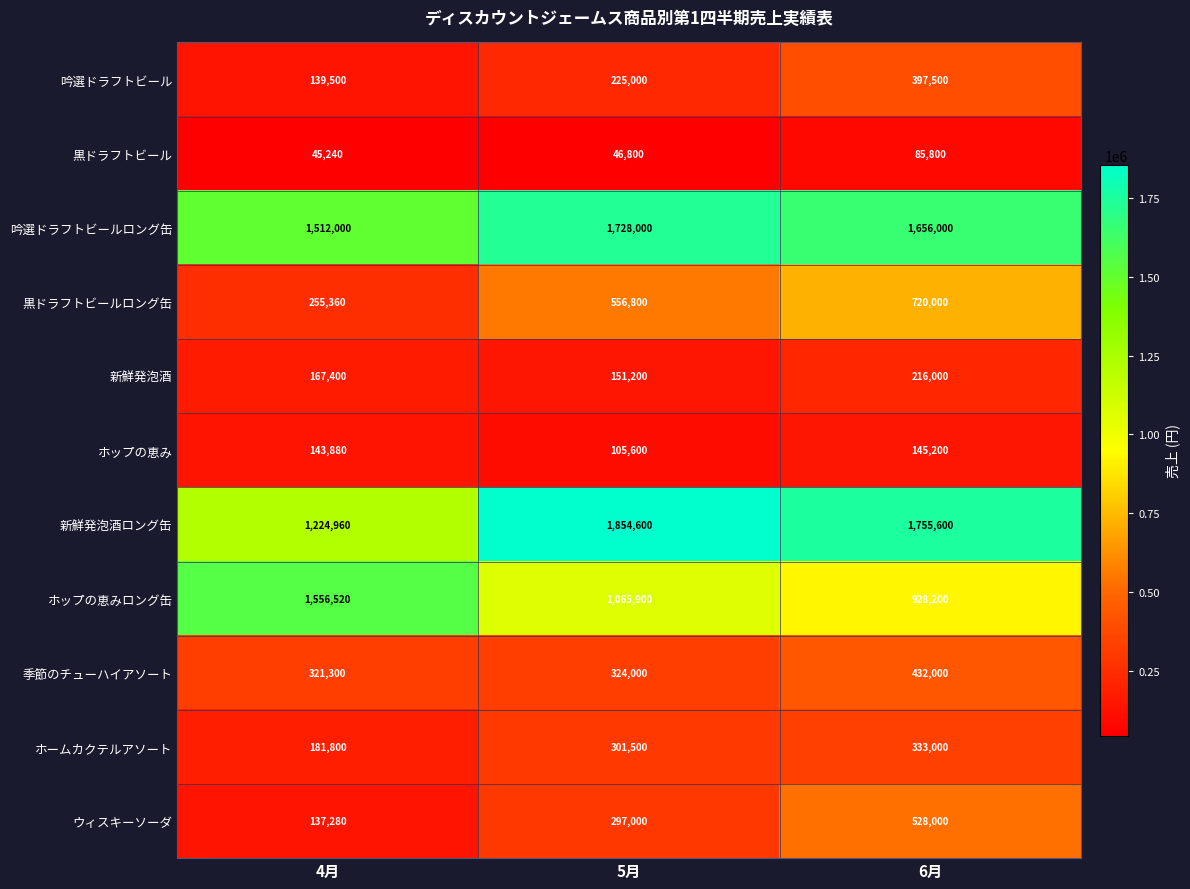

Rank the series by their maximum value, from lowest to highest.

黒ドラフトビール, ホップの恵み, 新鮮発泡酒, ホームカクテルアソート, 吟選ドラフトビール, 季節のチューハイアソート, ウィスキーソーダ, 黒ドラフトビールロング缶, ホップの恵みロング缶, 吟選ドラフトビールロング缶, 新鮮発泡酒ロング缶